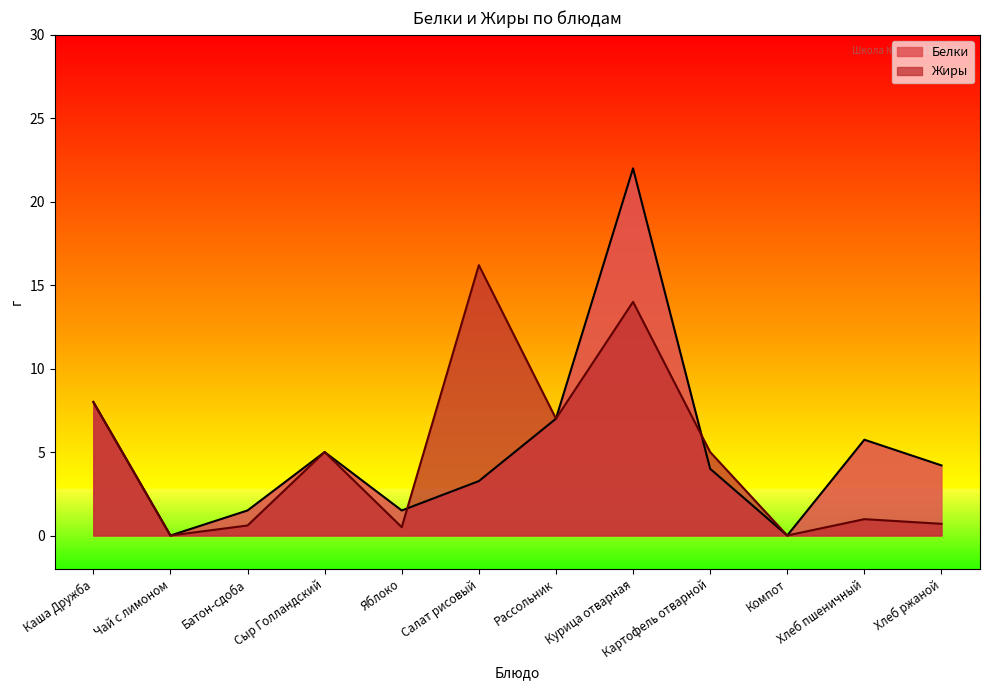

How many values in the Жиры series are below 5?

6